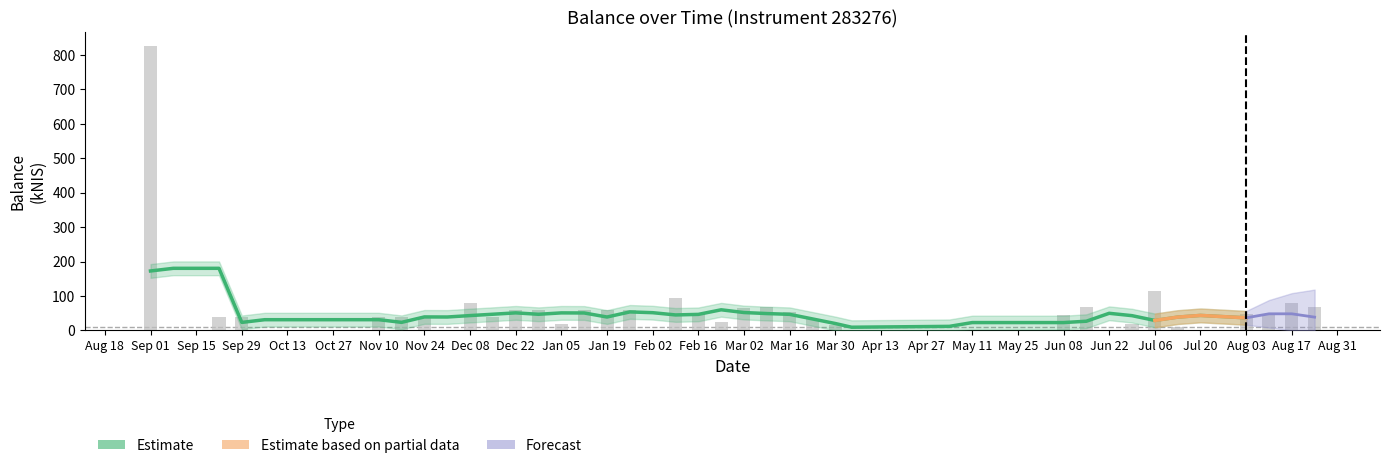

How many bars are there in total?

40